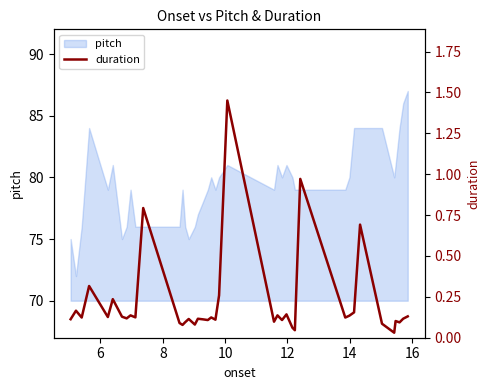

What is the sum of all values?

8.4